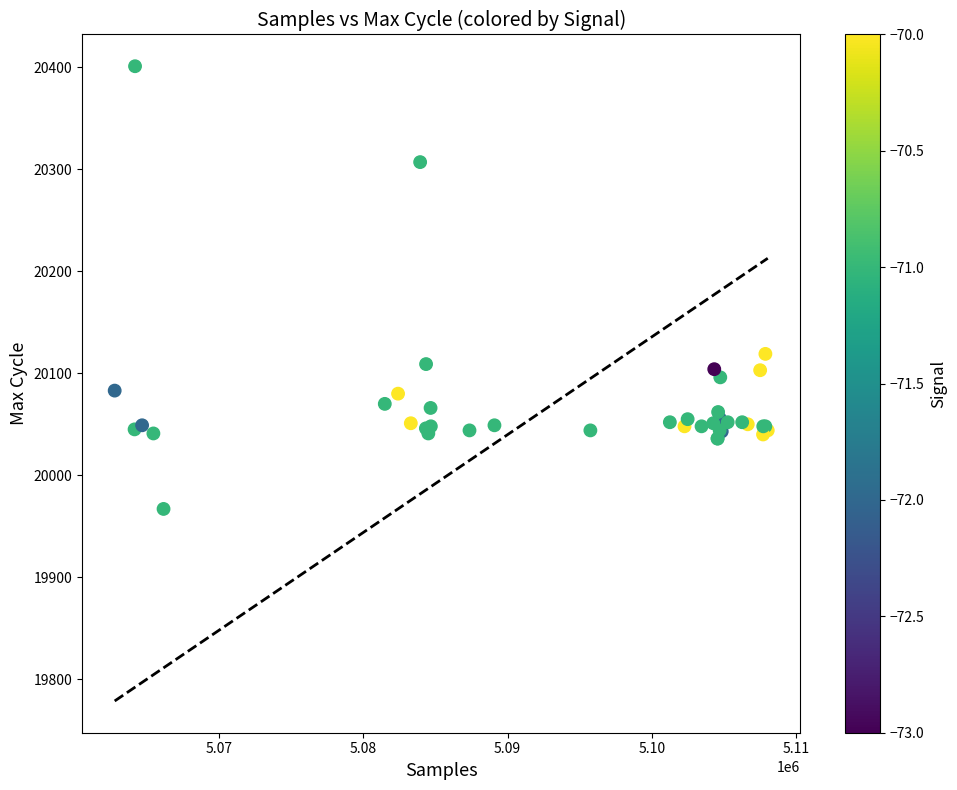

What Y value in the scatter plot is closest to 20184?

20119